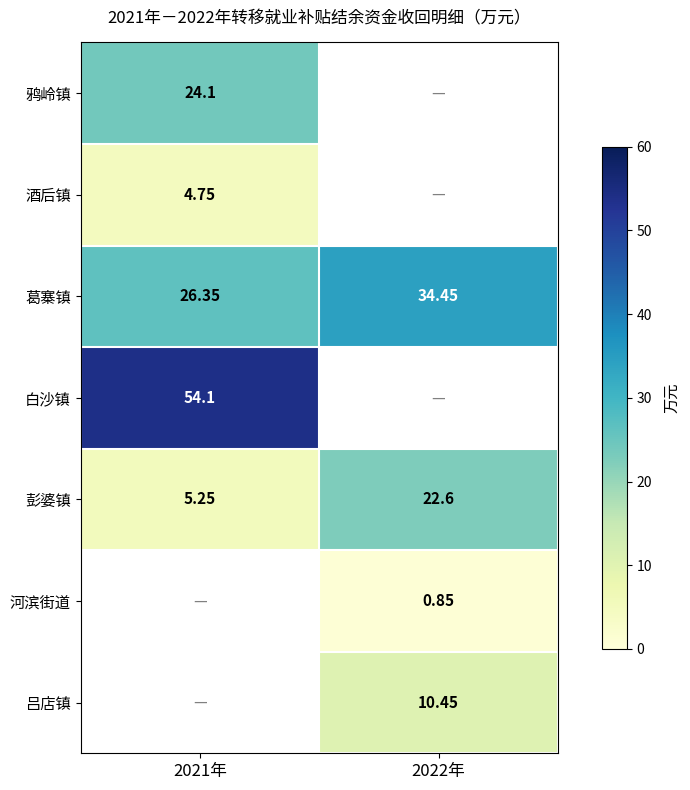

Where does the 吕店镇 series first go above 10?

2022年